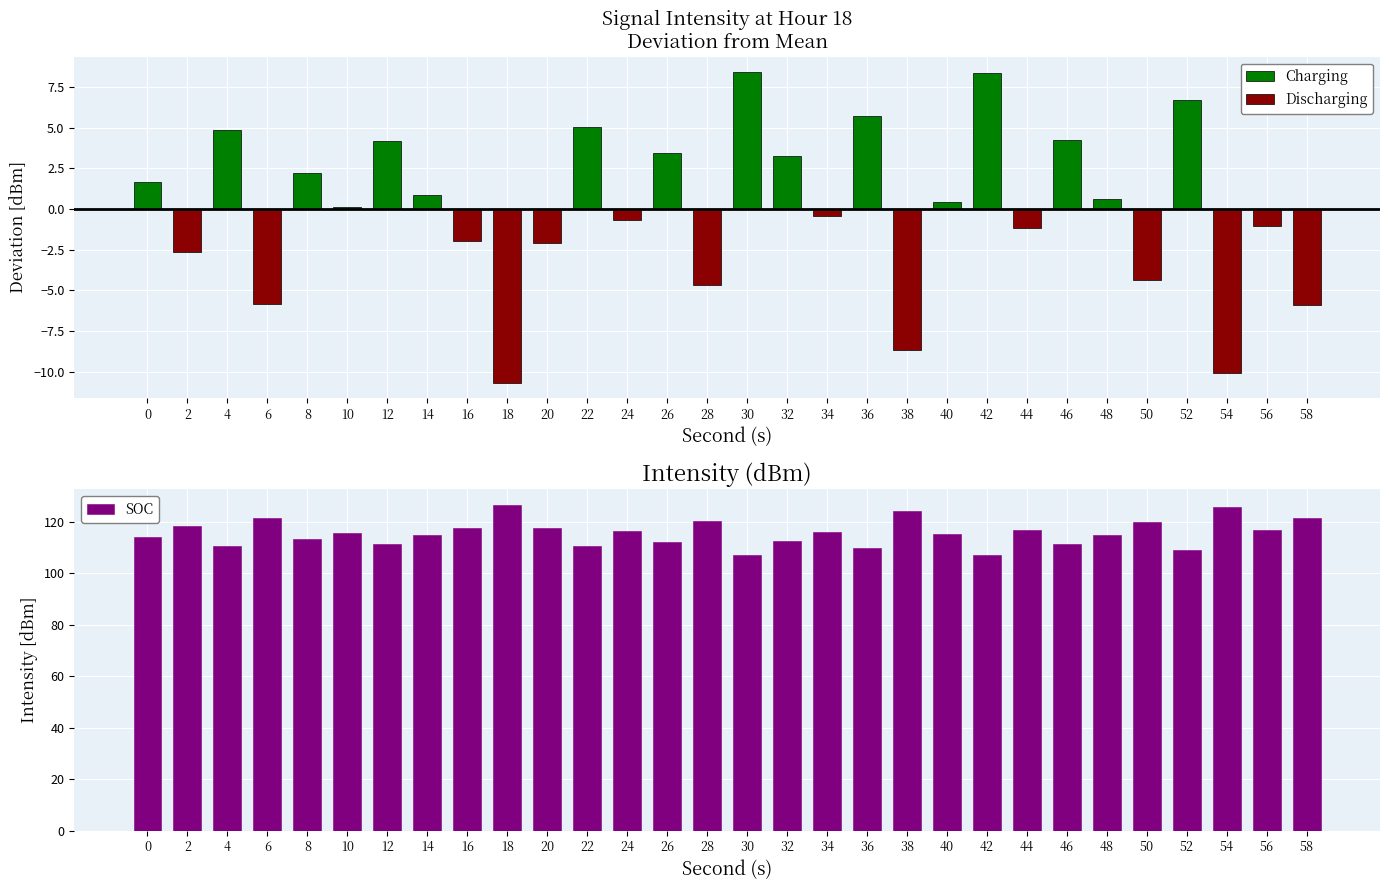

What is the sum of the Charging values at 36 and 24?

5.7